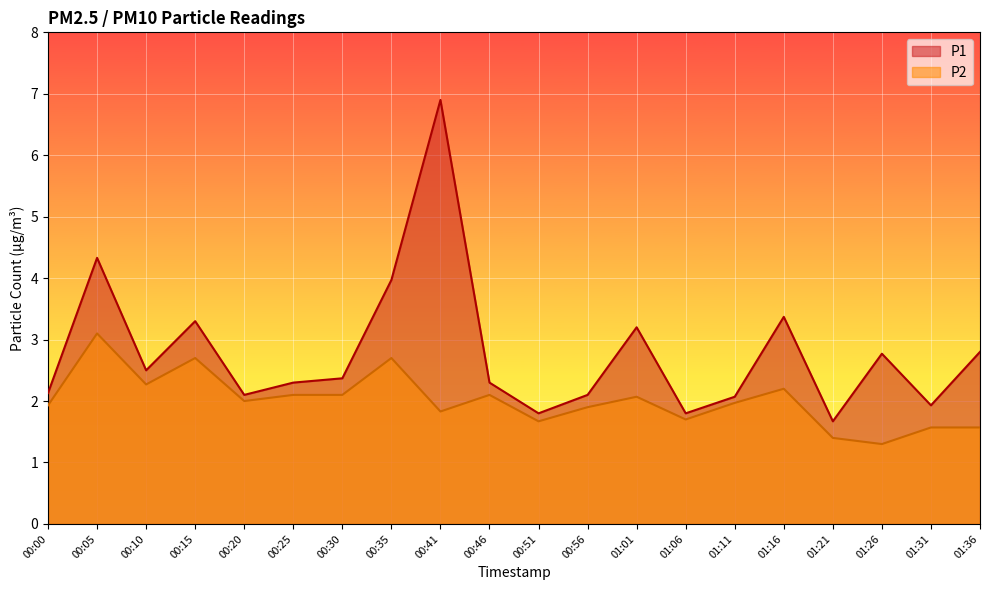

What is the spread (max minus min) of values at 01:26?

1.5